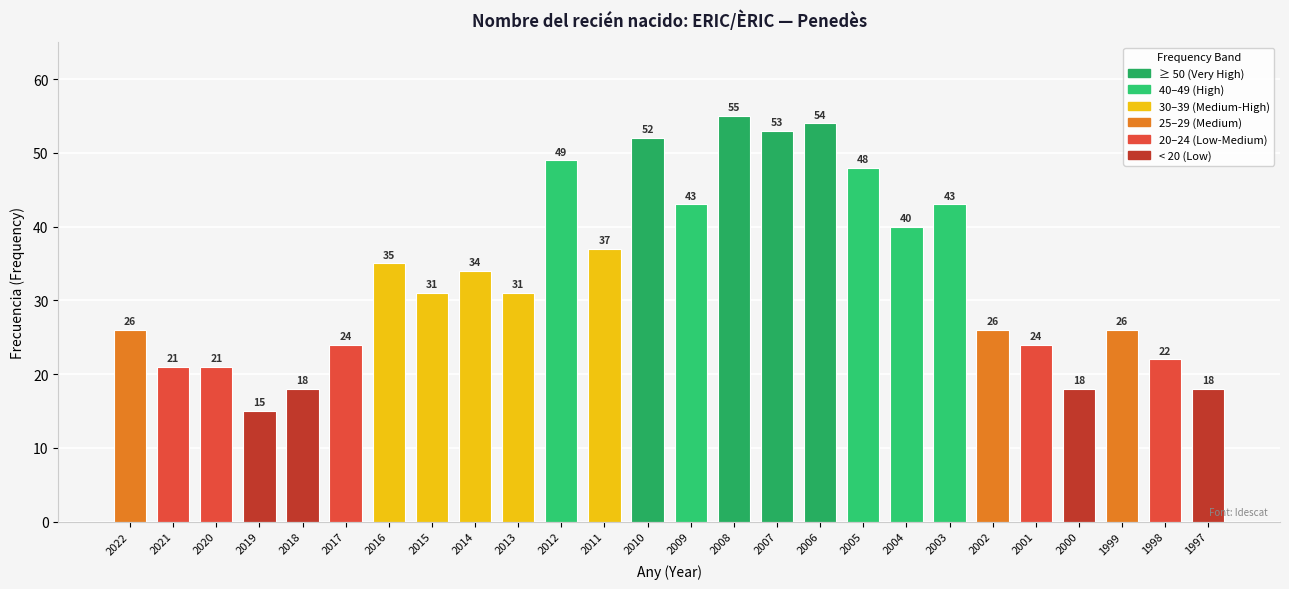

The chart shows a value of 41 at 2002. True or false?

False